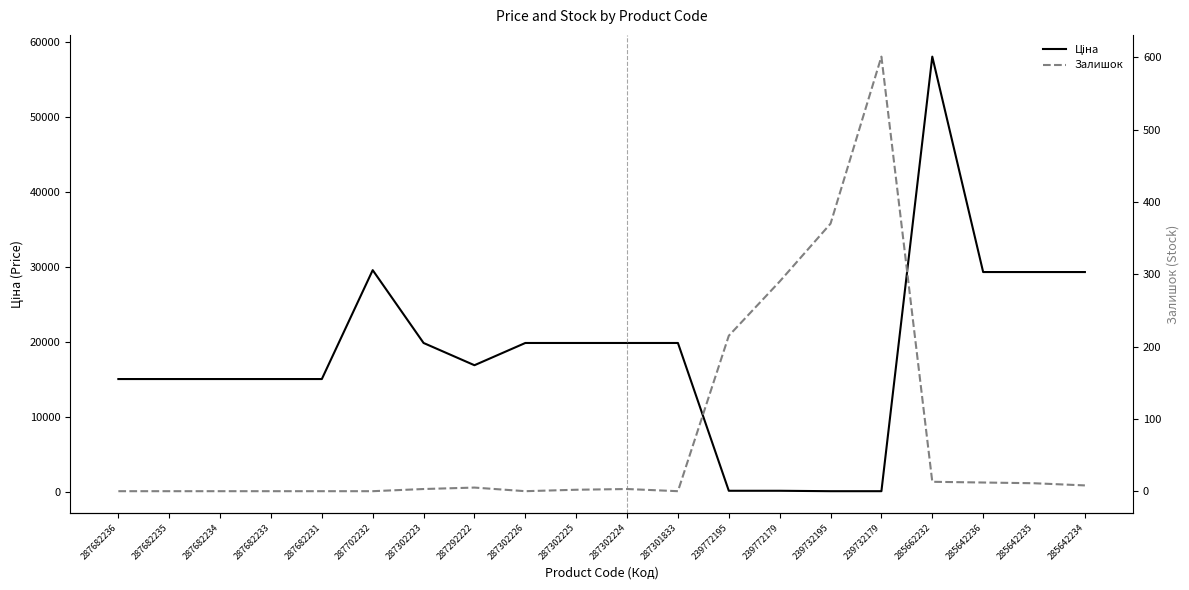

Between 239732195 and 285642234, which series saw the biggest shift?

Ціна